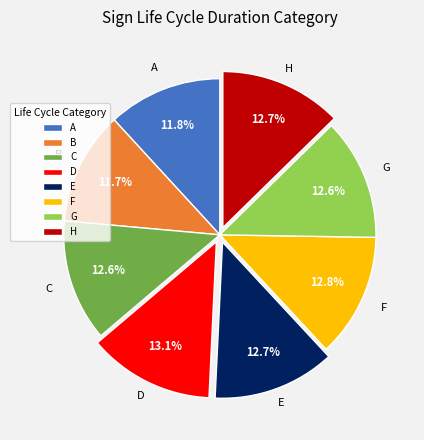

Does E represent more than half of the total?

No